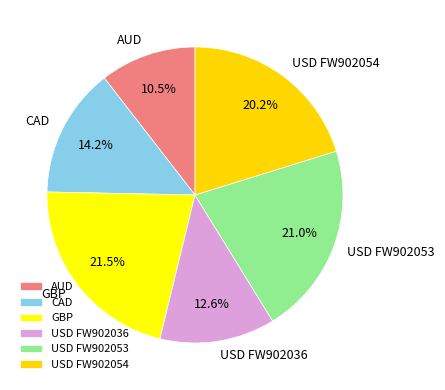

What is the smallest slice in the pie chart?

AUD